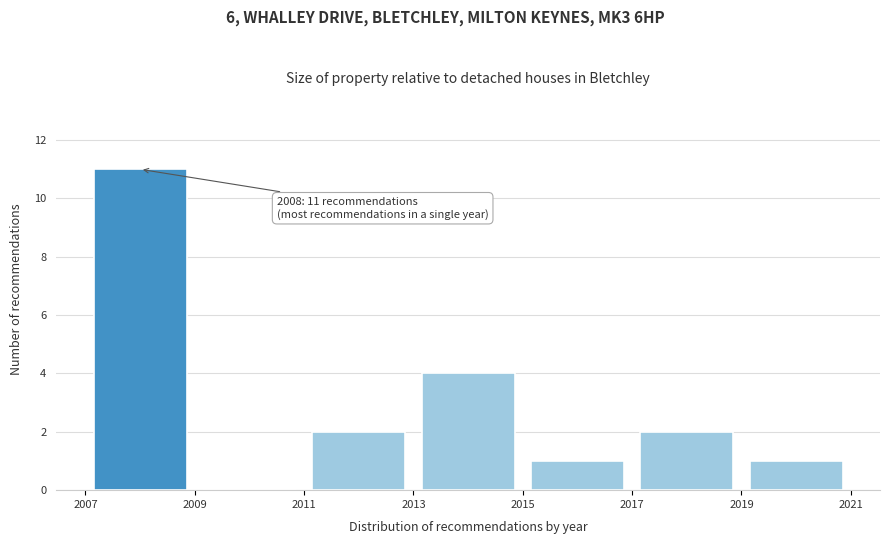

Over which range of the x-axis is the bar tallest?

2007 to 2009